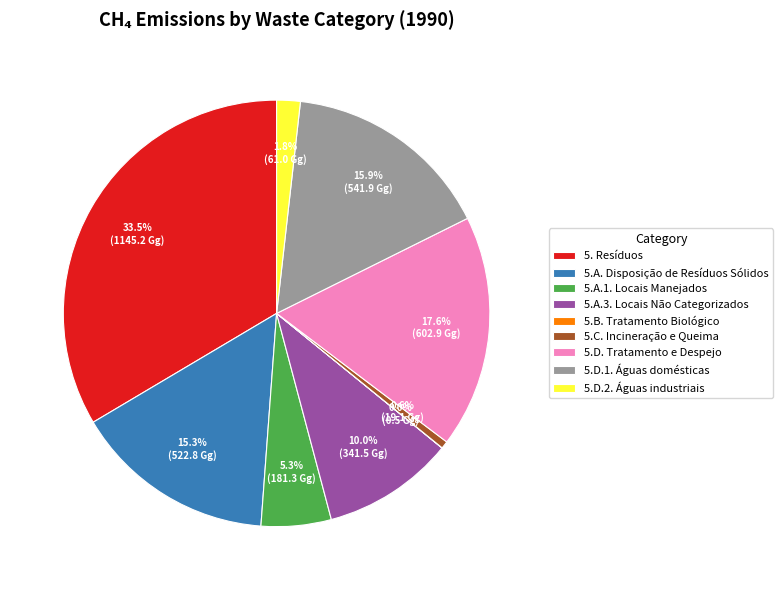

Is the sum of 5.D.1. Águas domésticas and 5.A.3. Locais Não Categorizados greater than half?

No